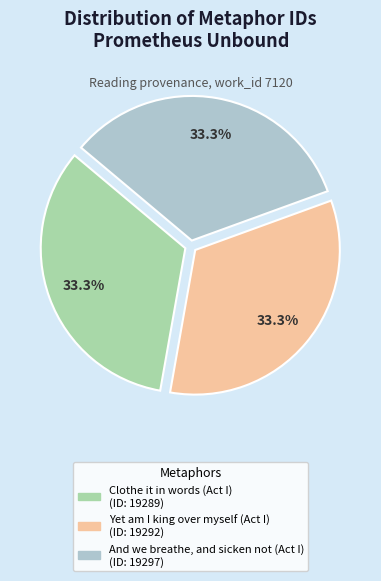

Is And we breathe, and sicken not (Act I) the majority of the pie?

No